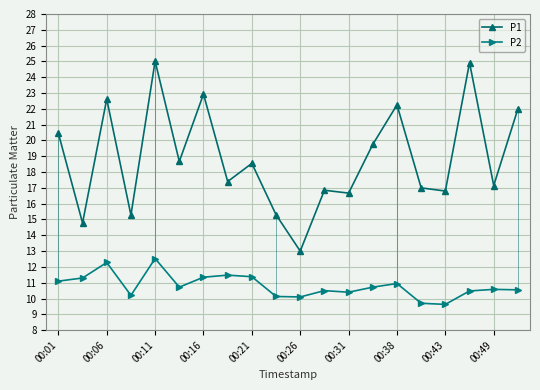

What are all the series names shown in the legend?

P1, P2